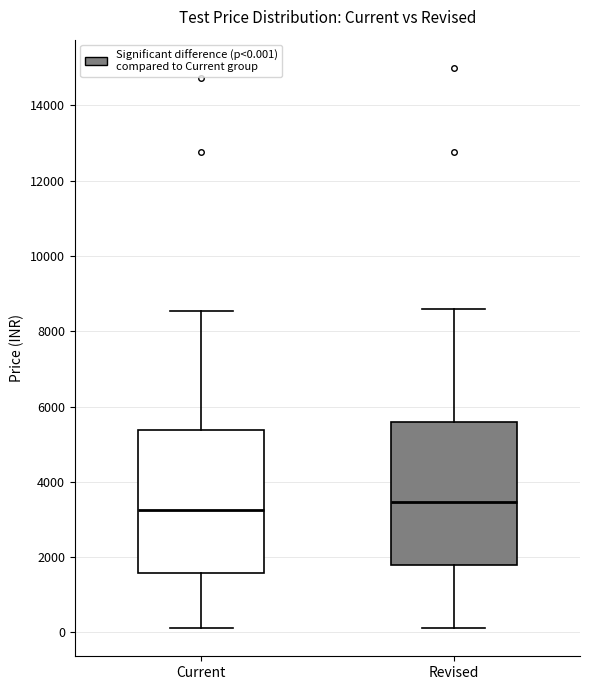

Reading left to right, transcribe this box plot: for each box, give where its median line is, the range the box spans, and where its two whiskers end, as read against the y-axis. The values are not printed on the chart, so give them approximately, as read against the axis.

Current: median 3200, box 1600 to 5400, whiskers 200 to 8600
Revised: median 3400, box 1800 to 5600, whiskers 200 to 8600